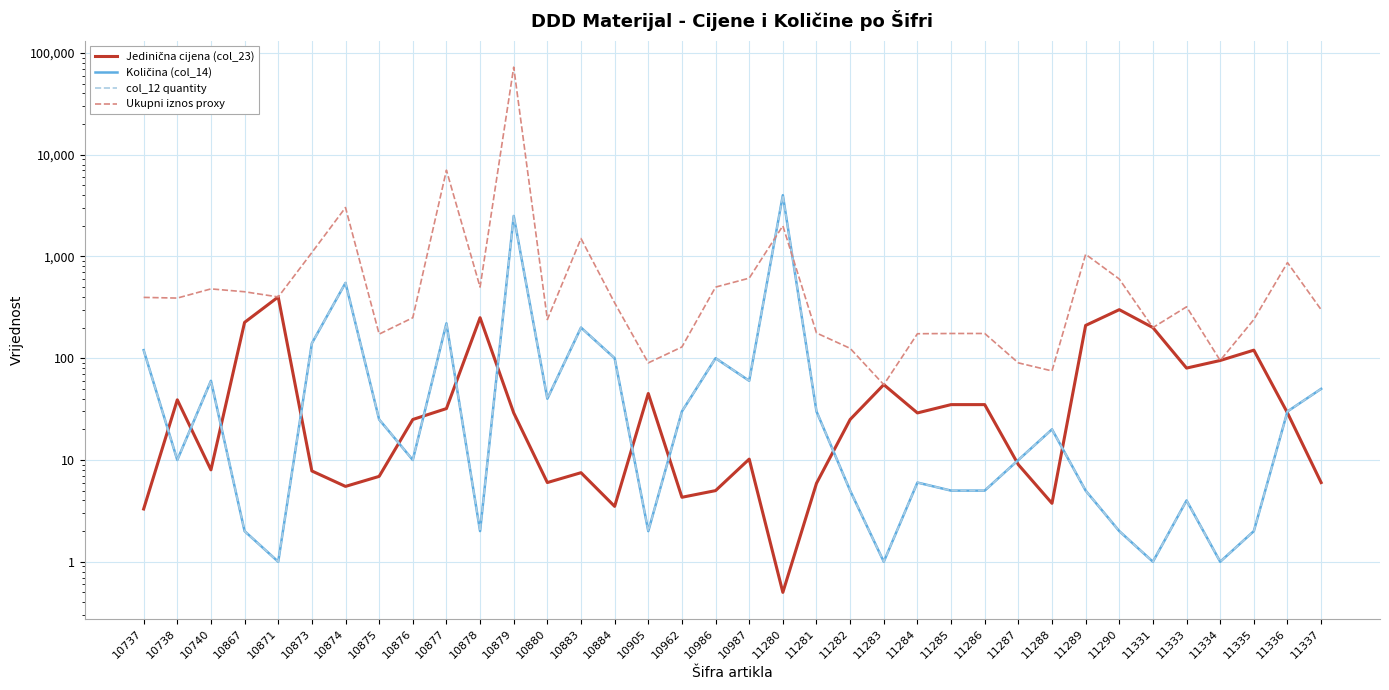

What is the average value of the Količina (col_14) series?

231.9